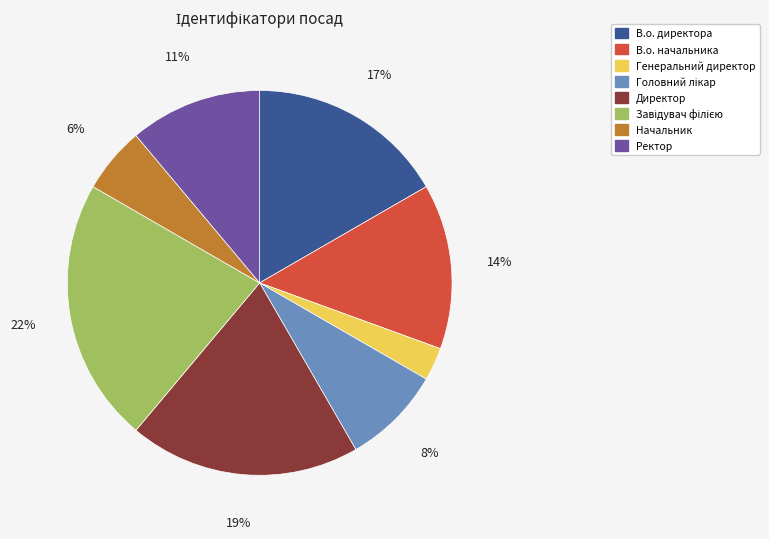

The Ректор slice represents 24% of the pie. True or false?

False